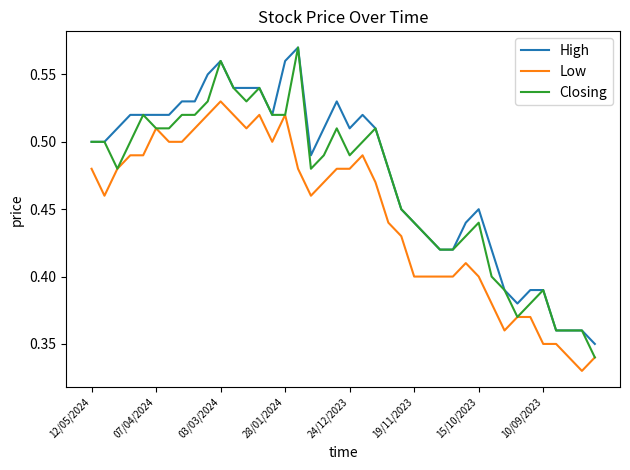

True or false: Low and High intersect in this chart.

False